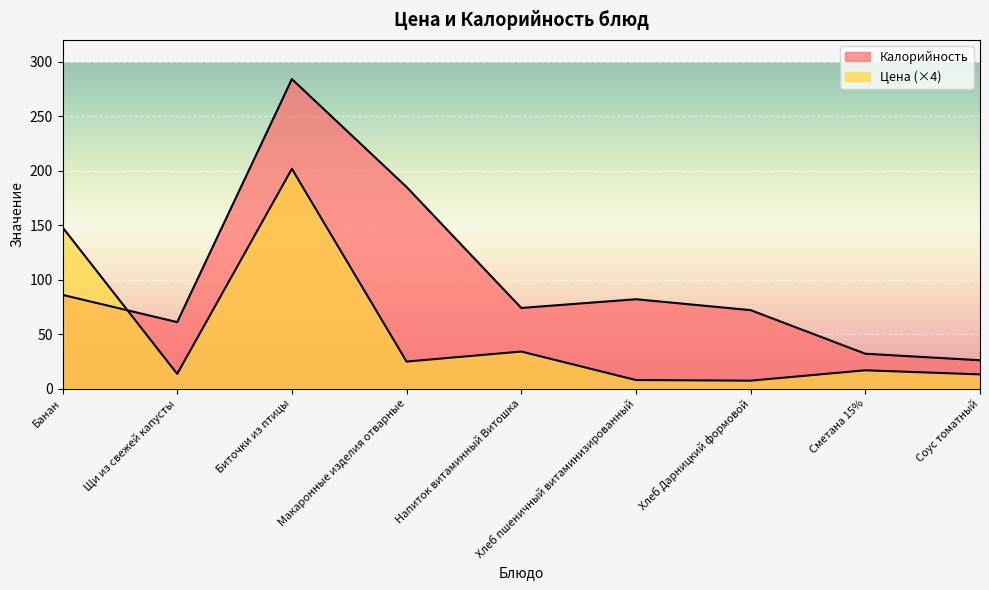

At how many categories does at least one series exceed 281?

1